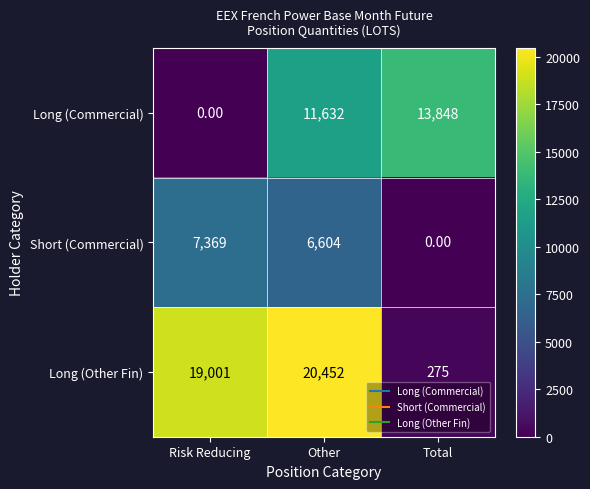

At how many categories does at least one series exceed 4521?

3